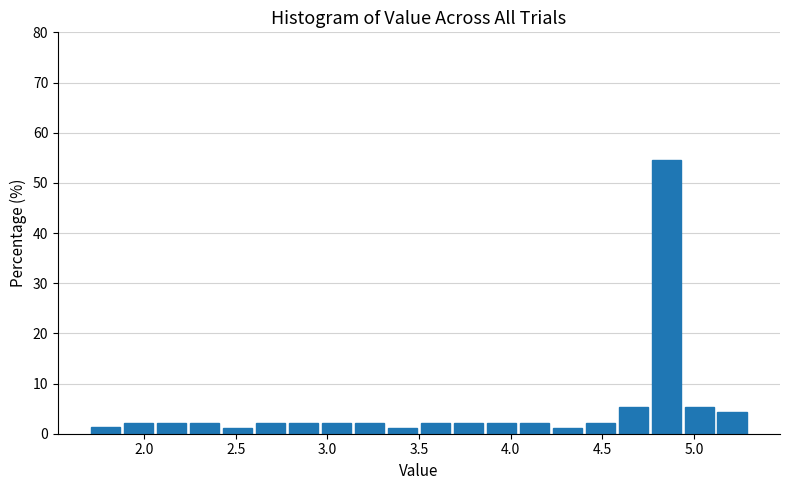

Read against the x-axis, roughly where is the centre of the tallest bar?

4.85